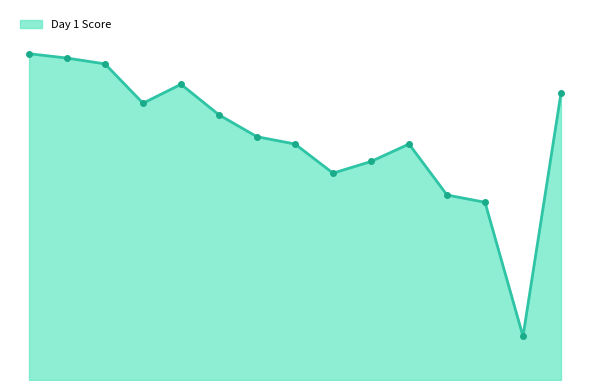

Is this an area chart (filled region under the line)?

Yes